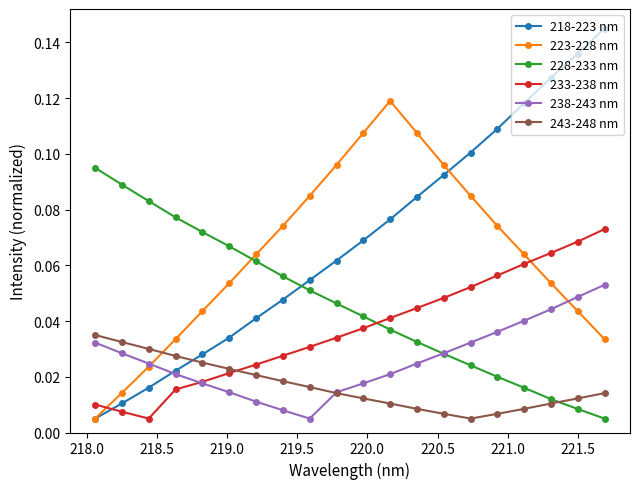

Count the 243-248 nm values in the range 0 to 1.

20